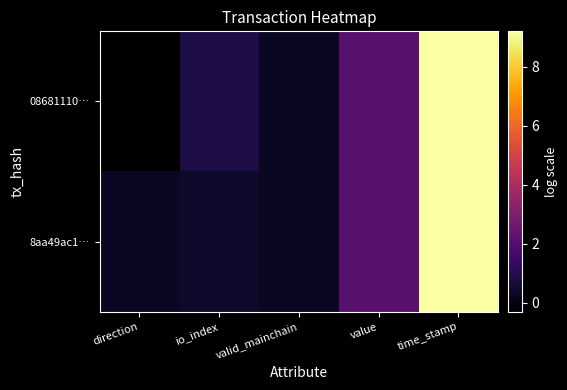

Which has a higher value, value or valid_mainchain?

value